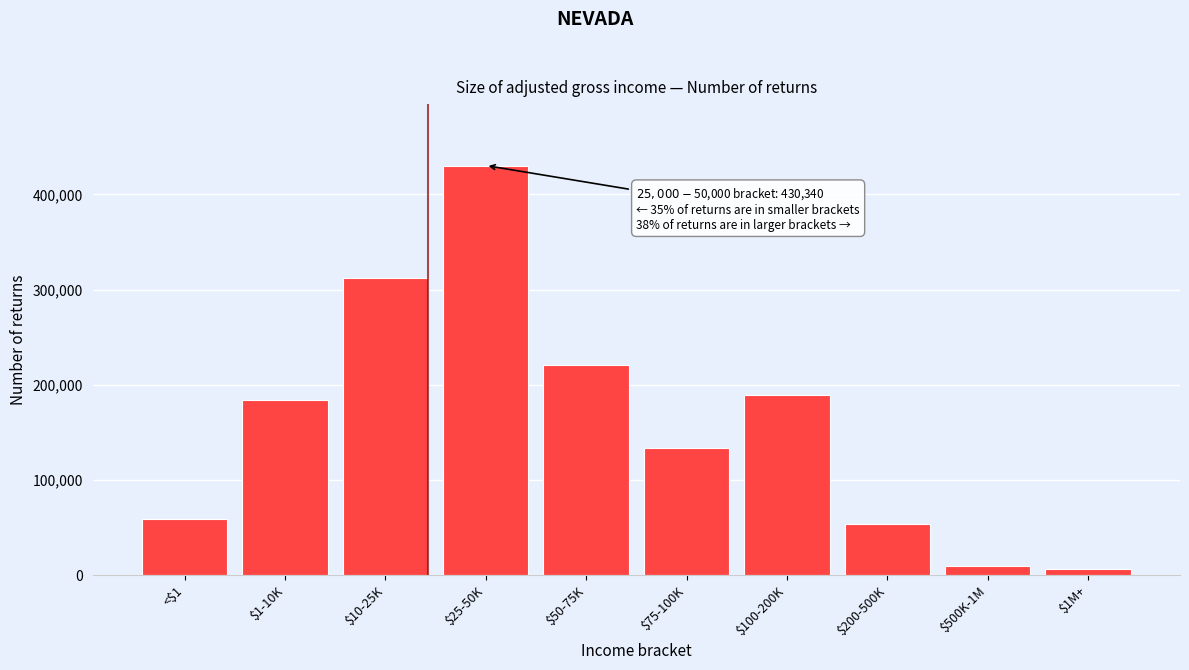

Reading right to left, what are all the values shown in this chart?

6430	9400	54140	189340	133400	220220	430340	312010	183940	59100